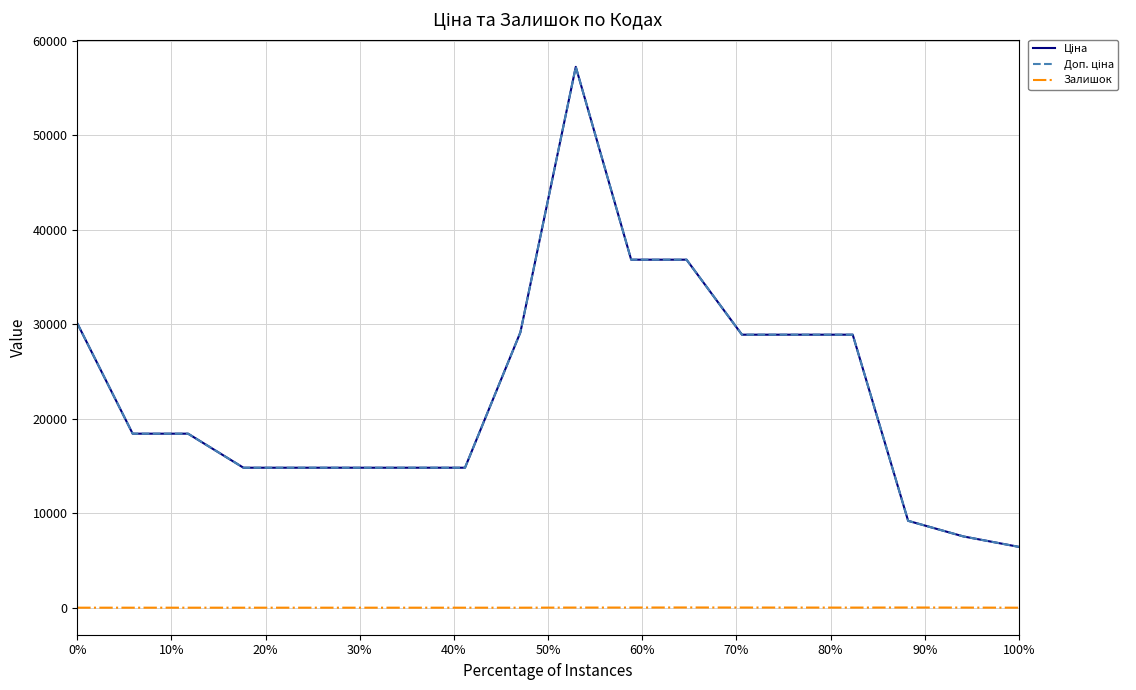

Does the chart display data point markers on the line(s)?

No